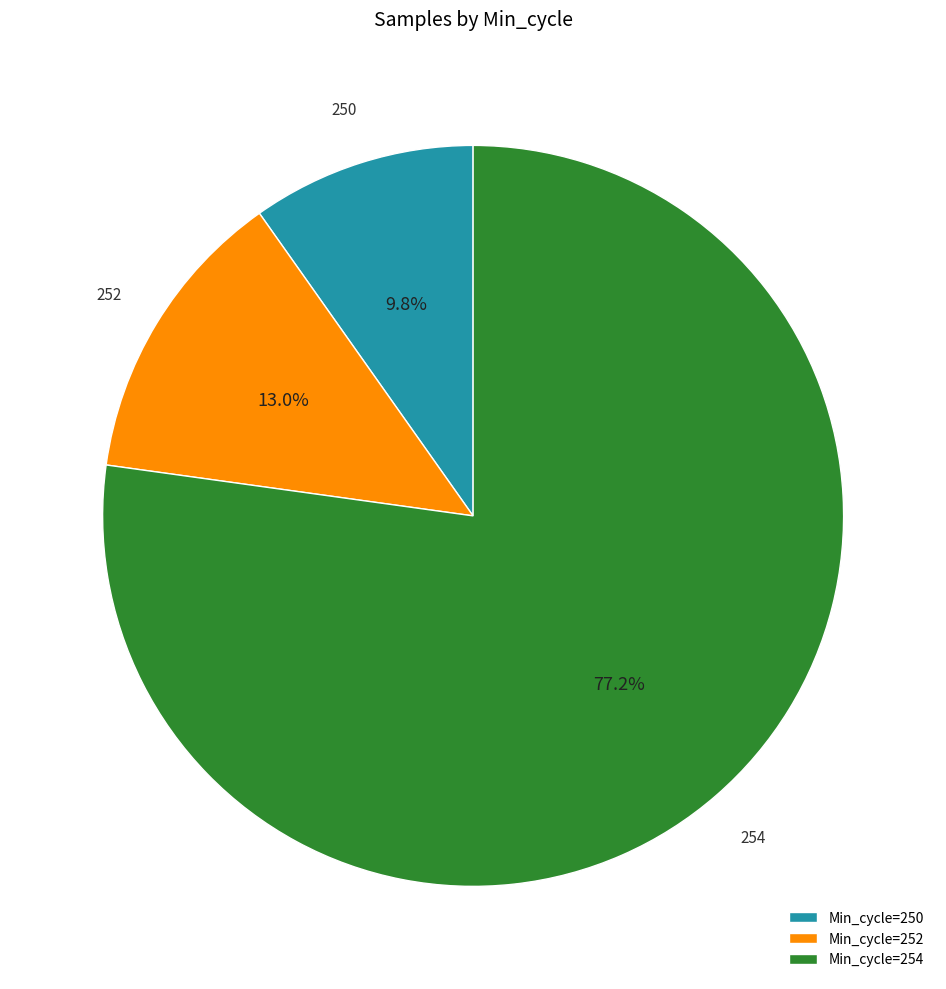

Does 254 represent more than half of the total?

Yes